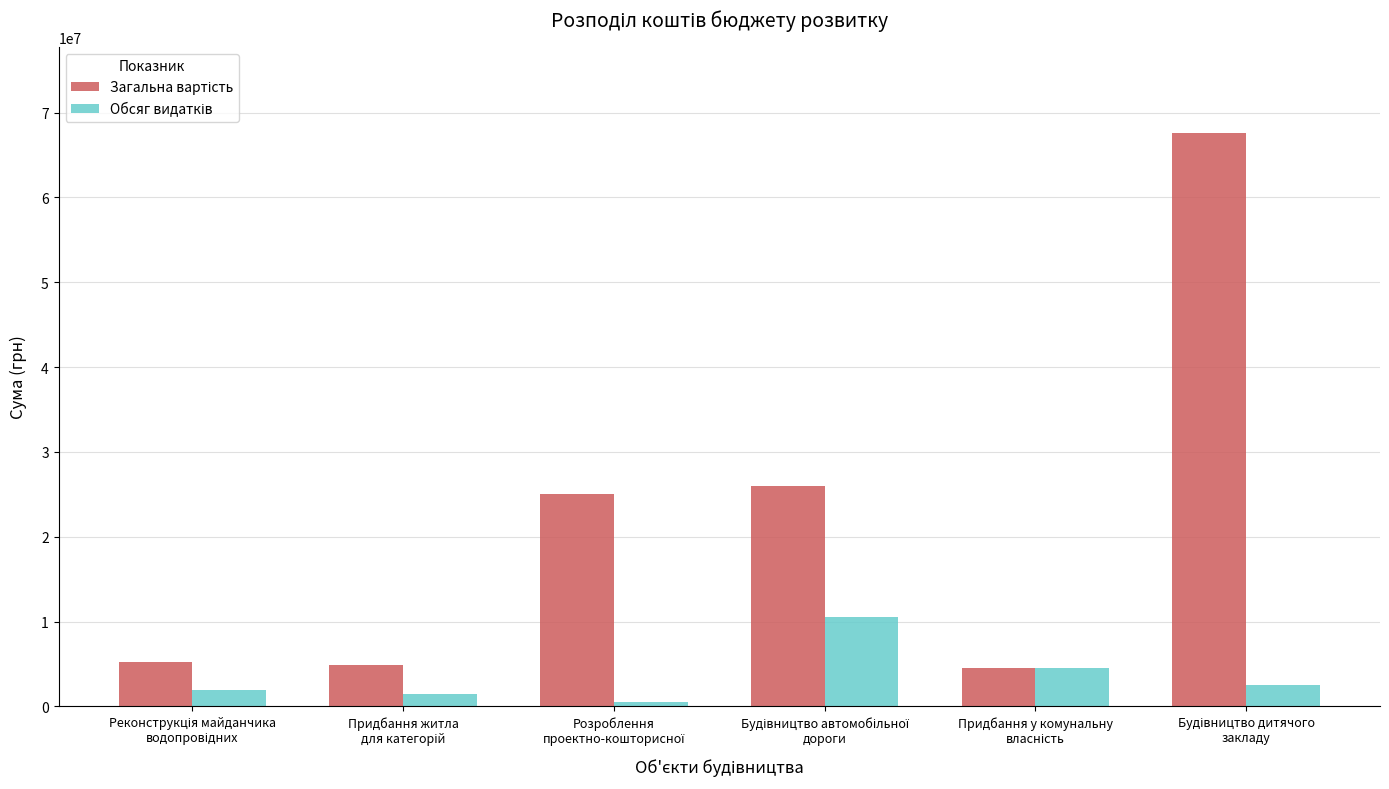

How many groups of bars are there?

6